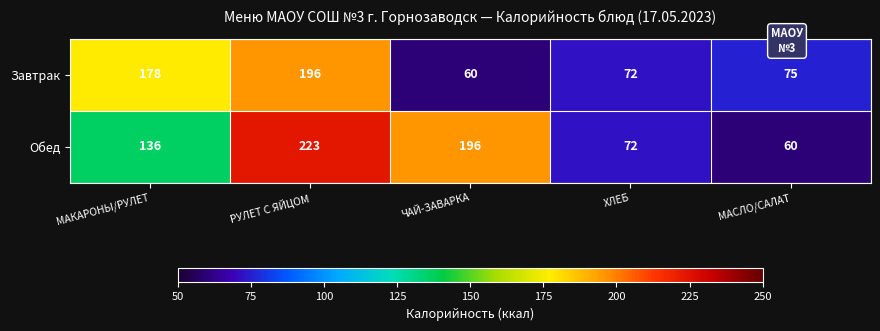

What is the spread (max minus min) of values at МАКАРОНЫ/РУЛЕТ?

42